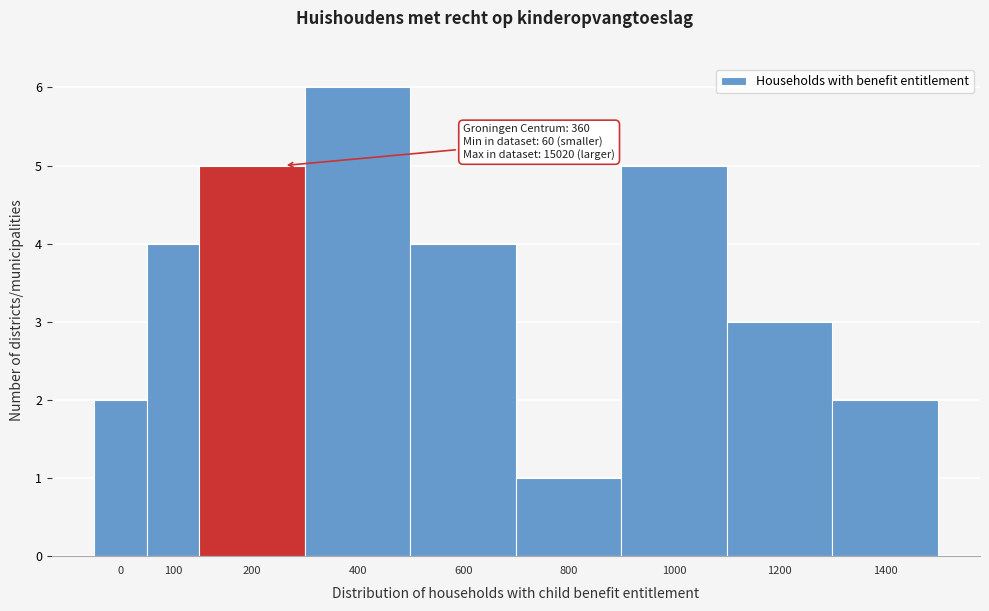

Reading right to left, extract all data points from this chart.

1400=2	1200=3	1000=5	800=1	600=4	400=6	200=5	100=4	0=2